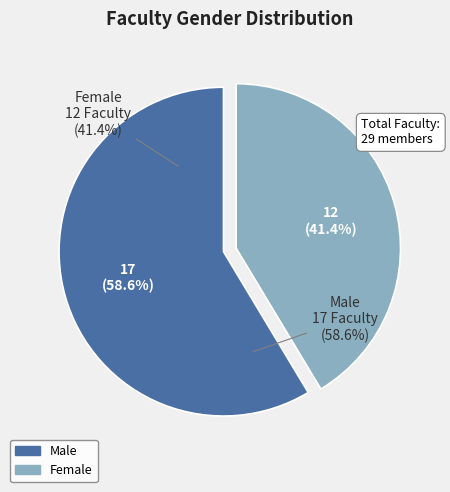

Which has a higher value, Male or Female?

Male